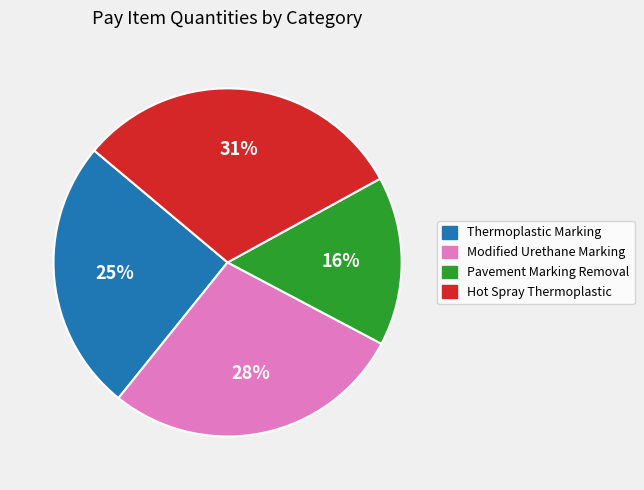

Which has a higher value, Modified Urethane Marking or Thermoplastic Marking?

Modified Urethane Marking